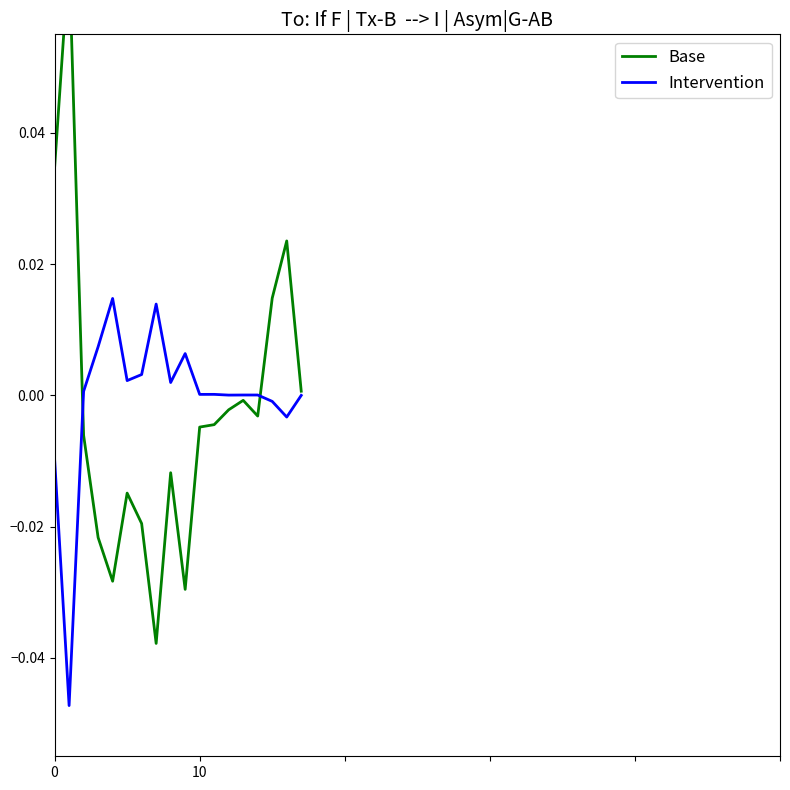

At 17, list the series in order from smallest to largest.

Intervention, Base